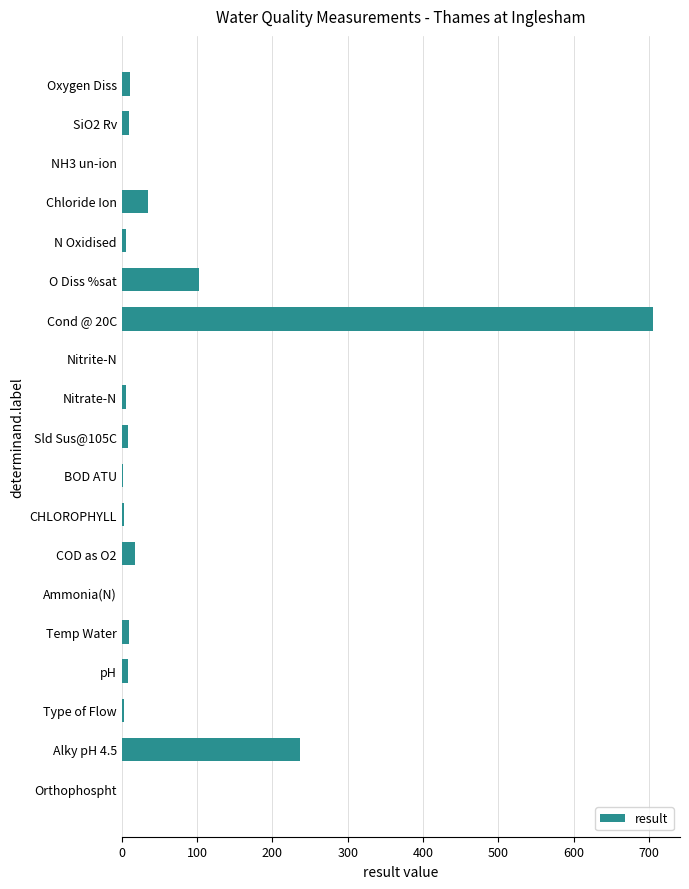

Between Orthophospht and Chloride Ion, which is larger?

Chloride Ion